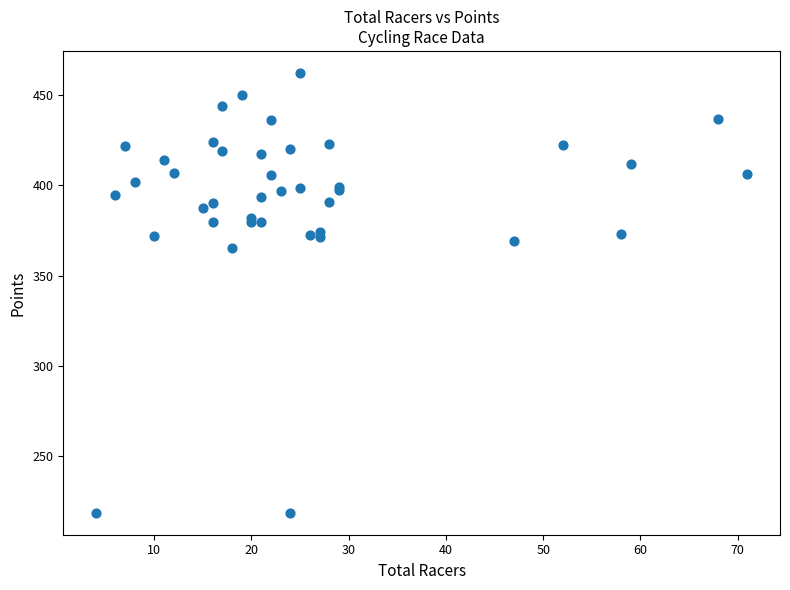

What Y value in the scatter plot is closest to 340?

365.4